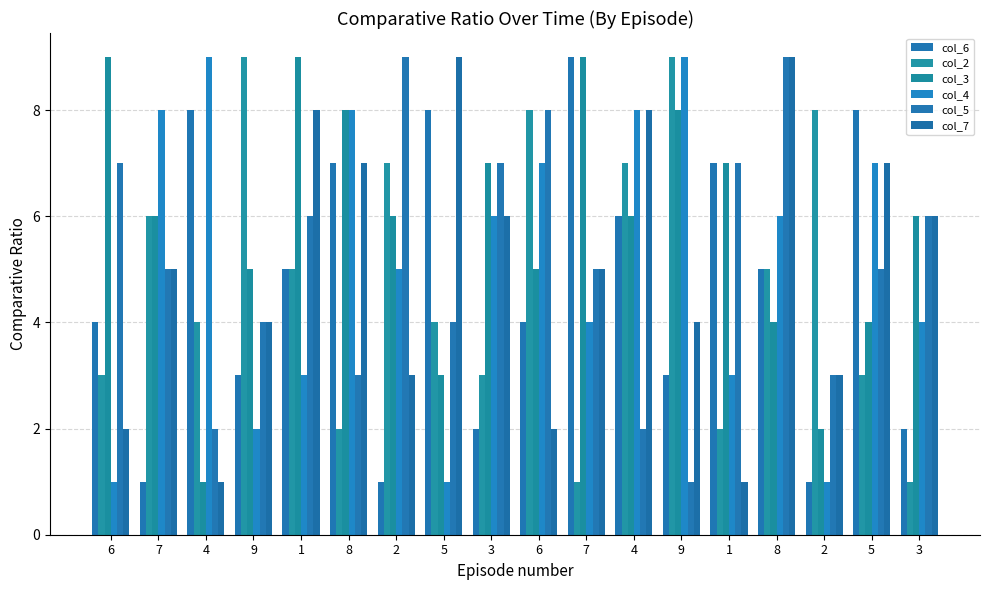

Is it true that col_5 equals 5 at 7?

True